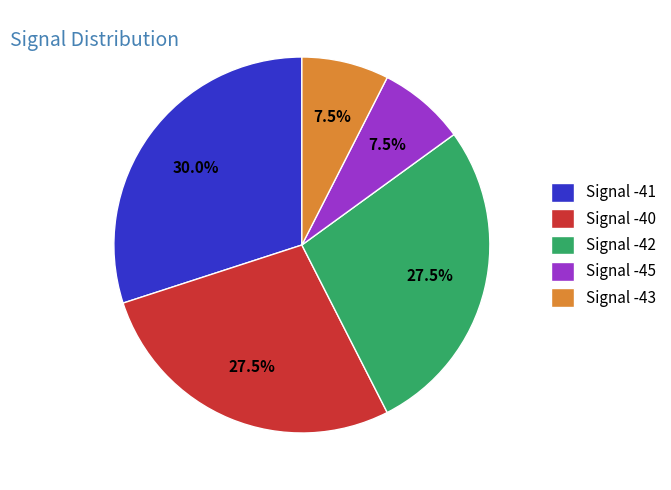

How many slices are in this pie chart?

5